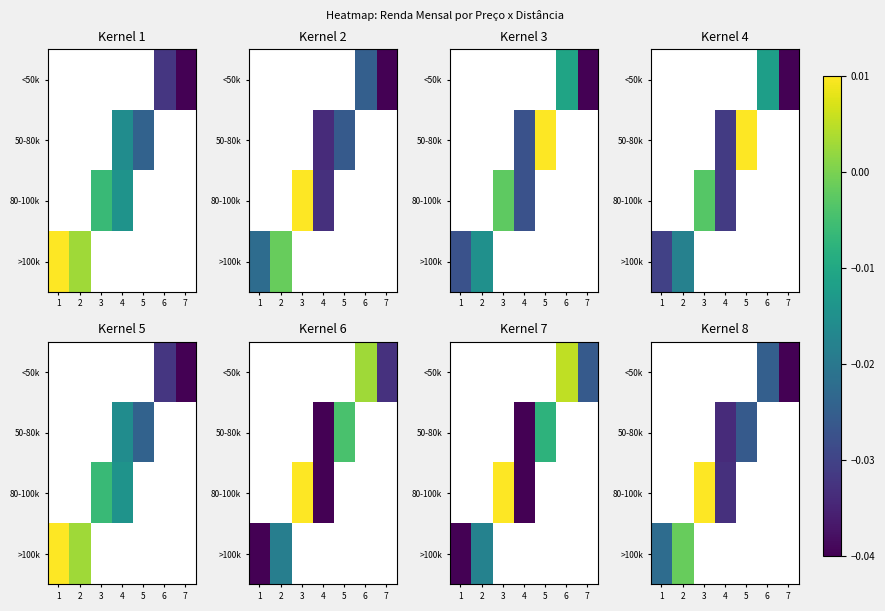

How many distinct data groups are displayed?

4